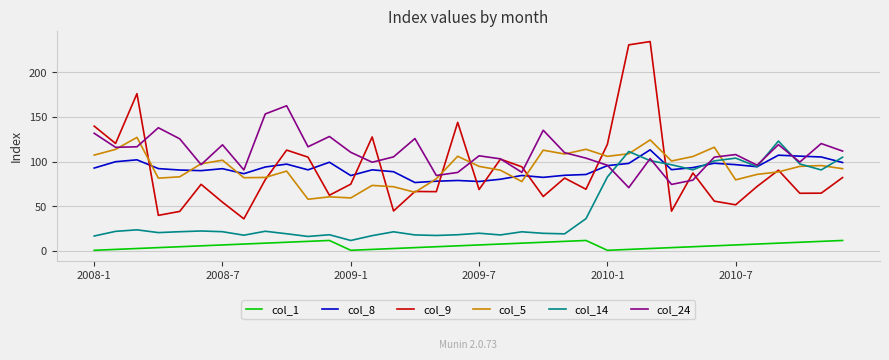

Which series has the largest range (max minus min)?

col_9